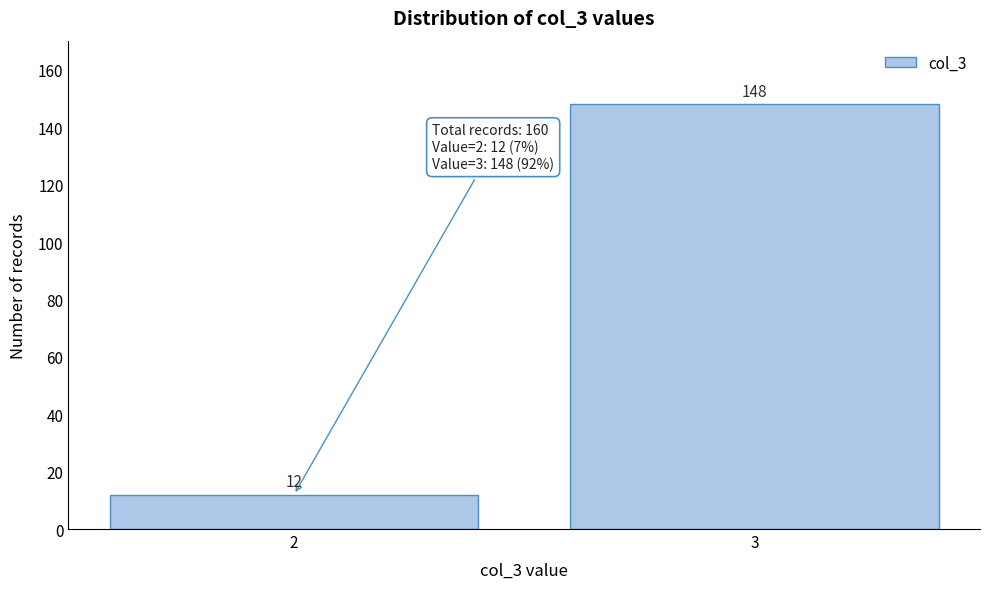

Reading left to right, transcribe all the data shown in this chart.

2=12	3=148